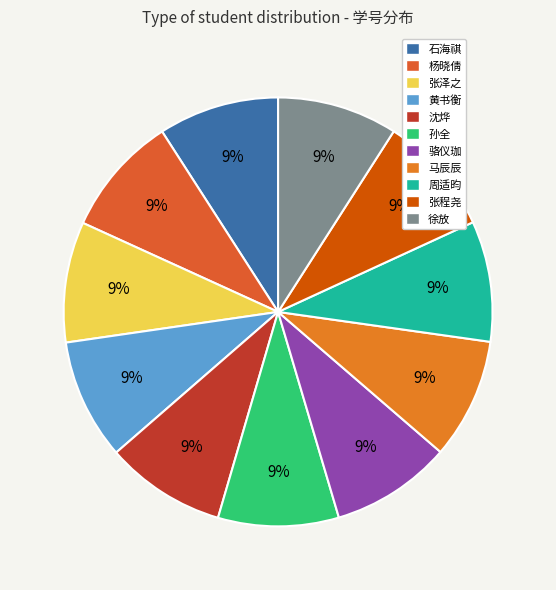

To the nearest percent, what portion does 张泽之 represent?

9%